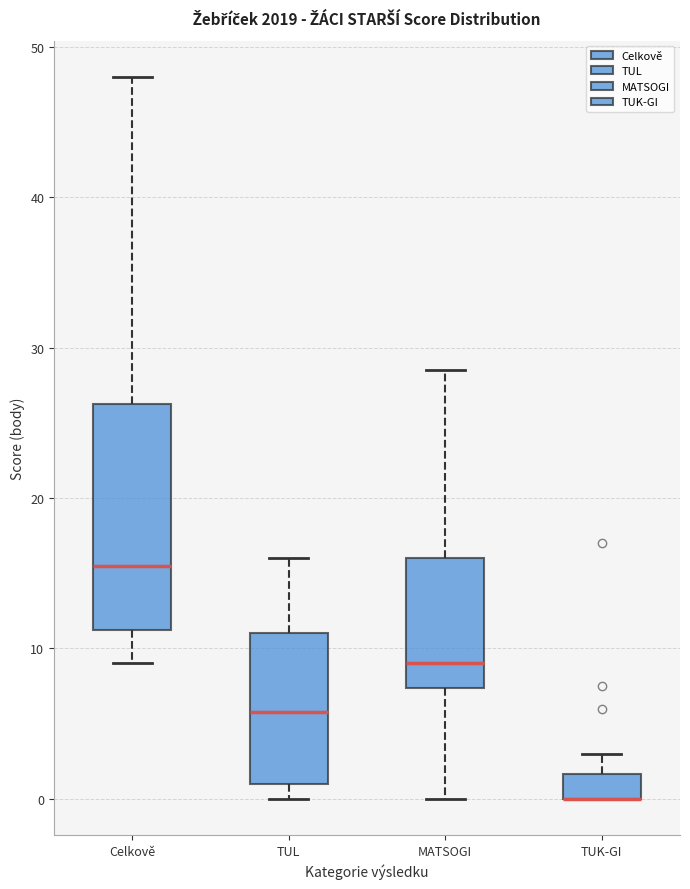

Reading left to right, transcribe this box plot: for each box, give where its median line is, the range the box spans, and where its two whiskers end, as read against the y-axis. The values are not printed on the chart, so give them approximately, as read against the axis.

Celkově: median 16, box 11 to 26, whiskers 9 to 48
TUL: median 6, box 1 to 11, whiskers 0 to 16
MATSOGI: median 9, box 7 to 16, whiskers 0 to 29
TUK-GI: median 0 (drawn on the box's lower edge), box 0 to 2, whiskers 0 to 3